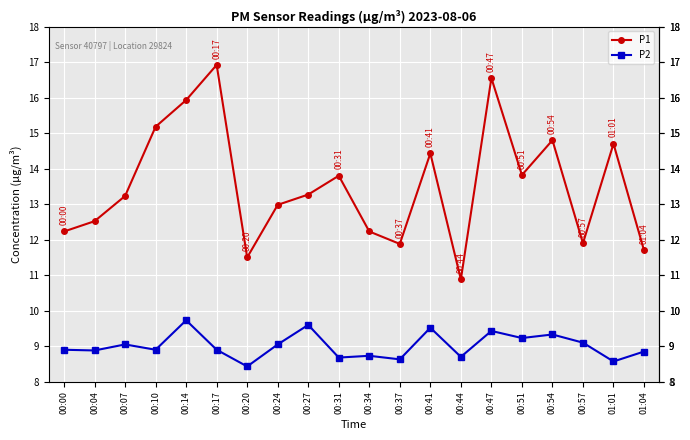

What is the label of the 9th point from the right?

00:37